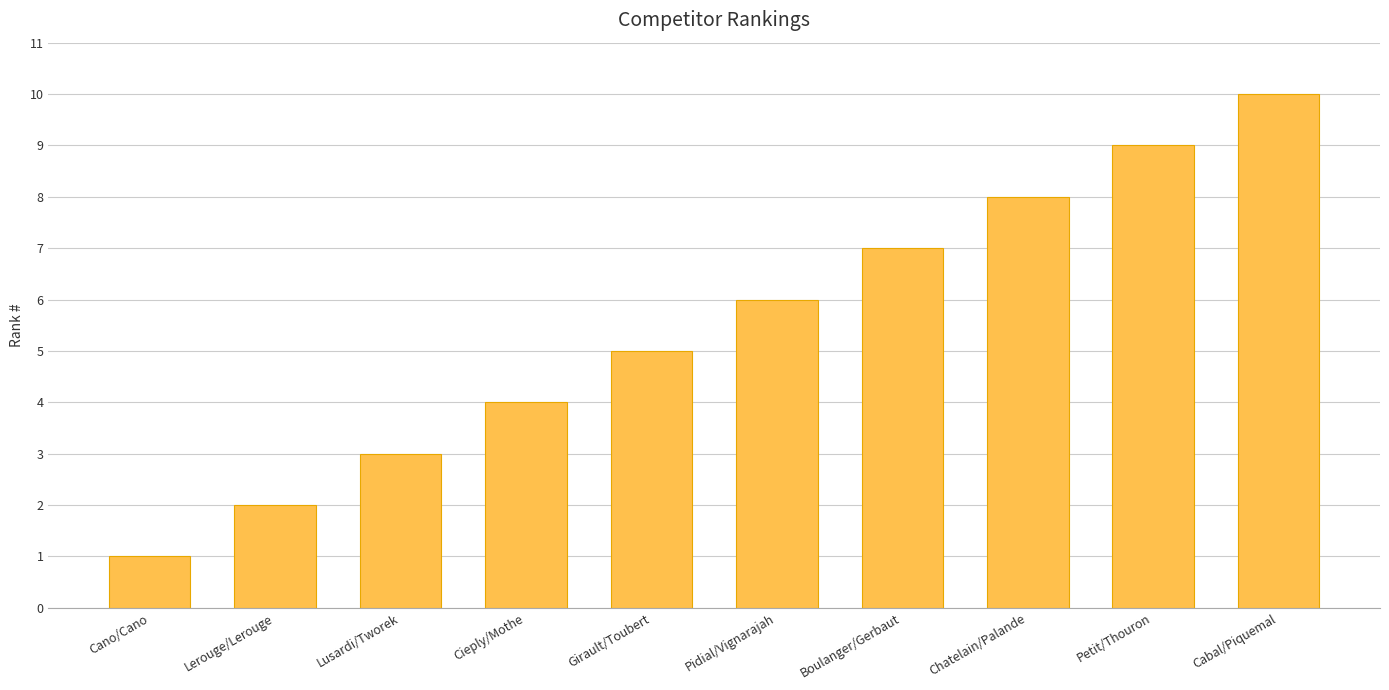

Approximately how many times larger is the value at Petit/Thouron compared to Lusardi/Tworek?

3.0